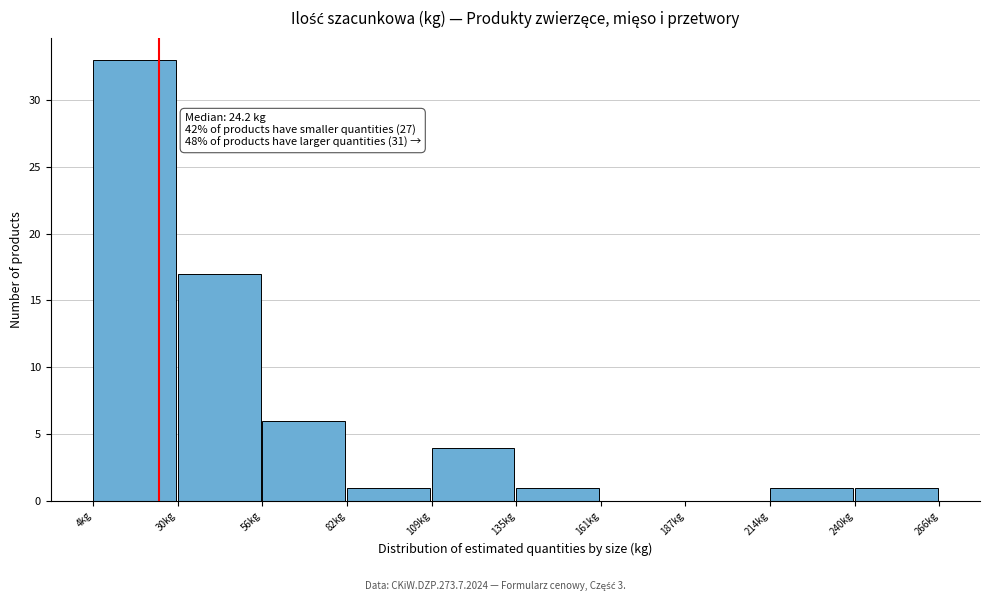

Which range on the x-axis has the tallest bar?

5 to 30